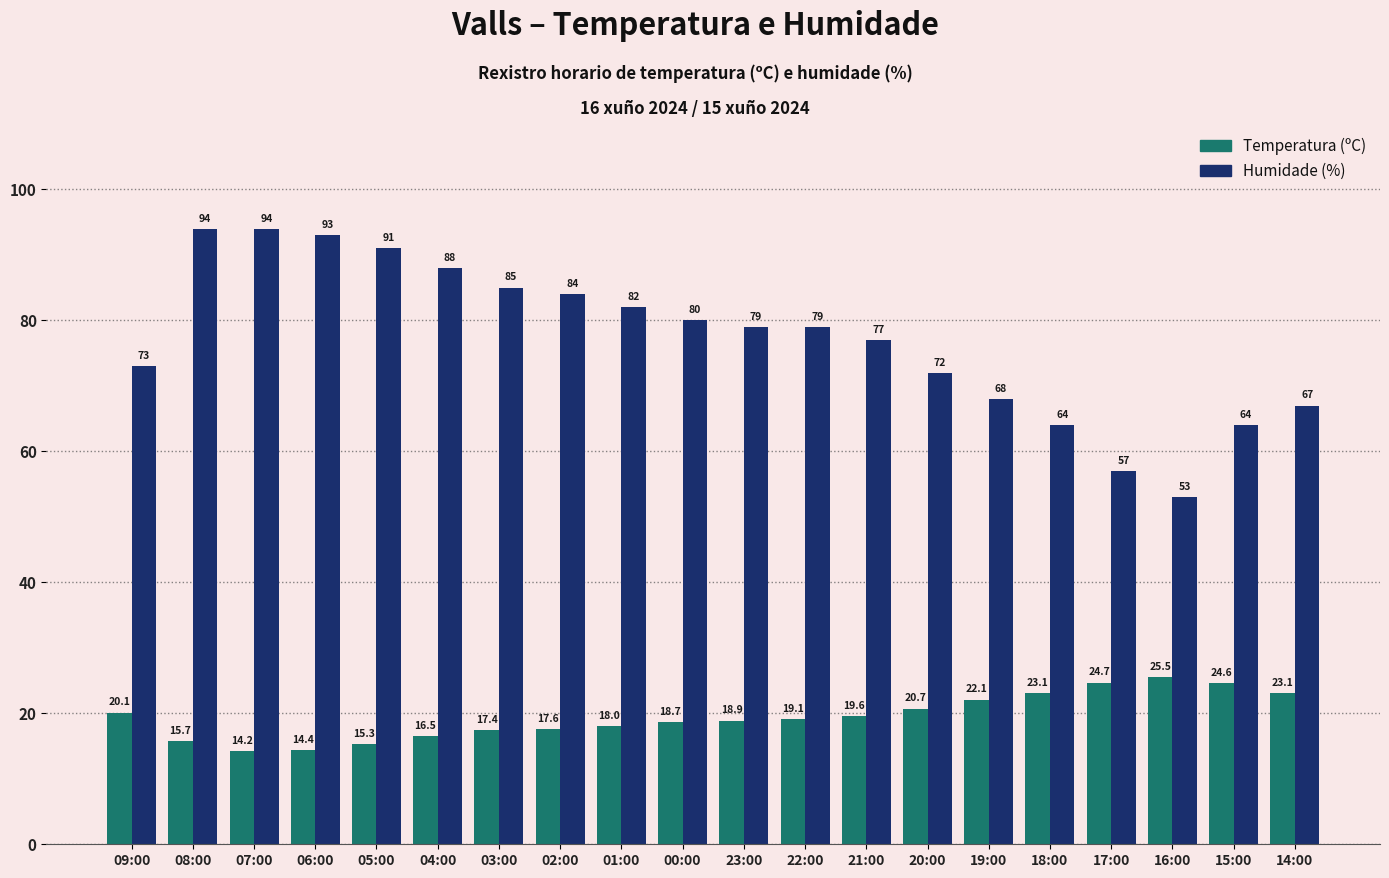

How many bars are there in total?

40